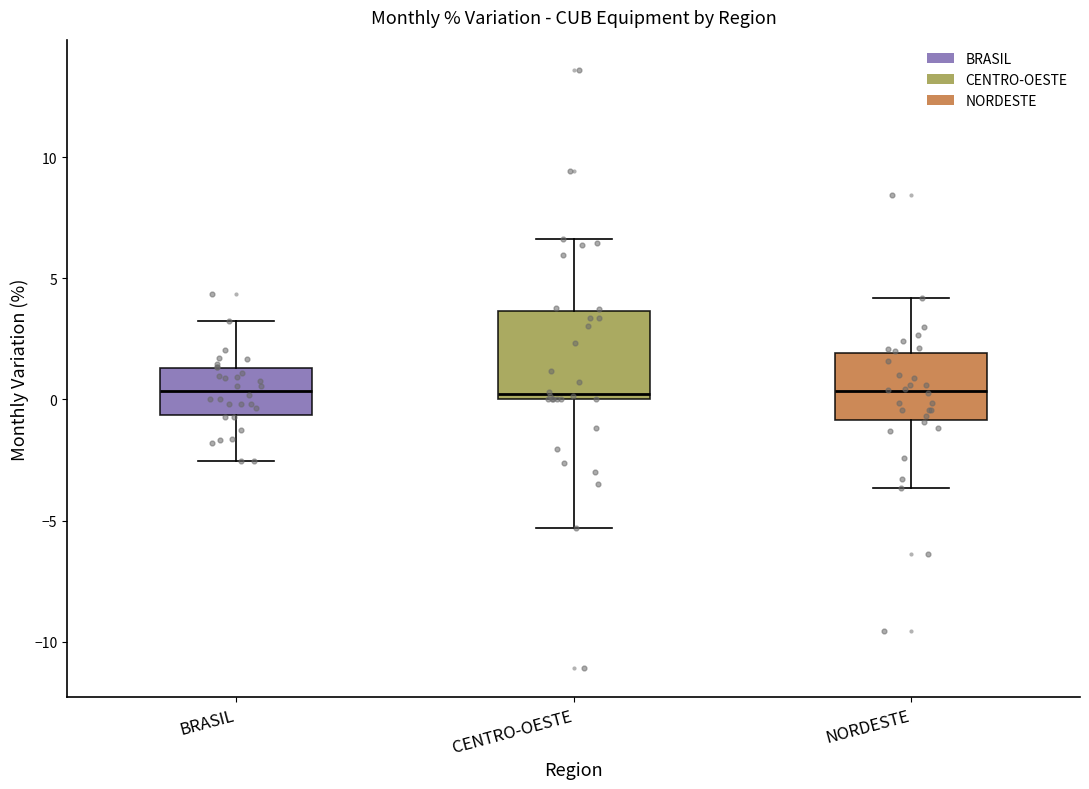

Reading left to right, read every box against the y-axis: the position of its median line, the range the box covers, and the ends of its whiskers. The values are not printed on the chart, so give them approximately, as read against the axis.

BRASIL: median 0.5, box -0.5 to 1.5, whiskers -2.5 to 3.0
CENTRO-OESTE: median 0.0 (just above the box's lower edge), box 0.0 to 3.5, whiskers -5.5 to 6.5
NORDESTE: median 0.5, box -1.0 to 2.0, whiskers -3.5 to 4.0